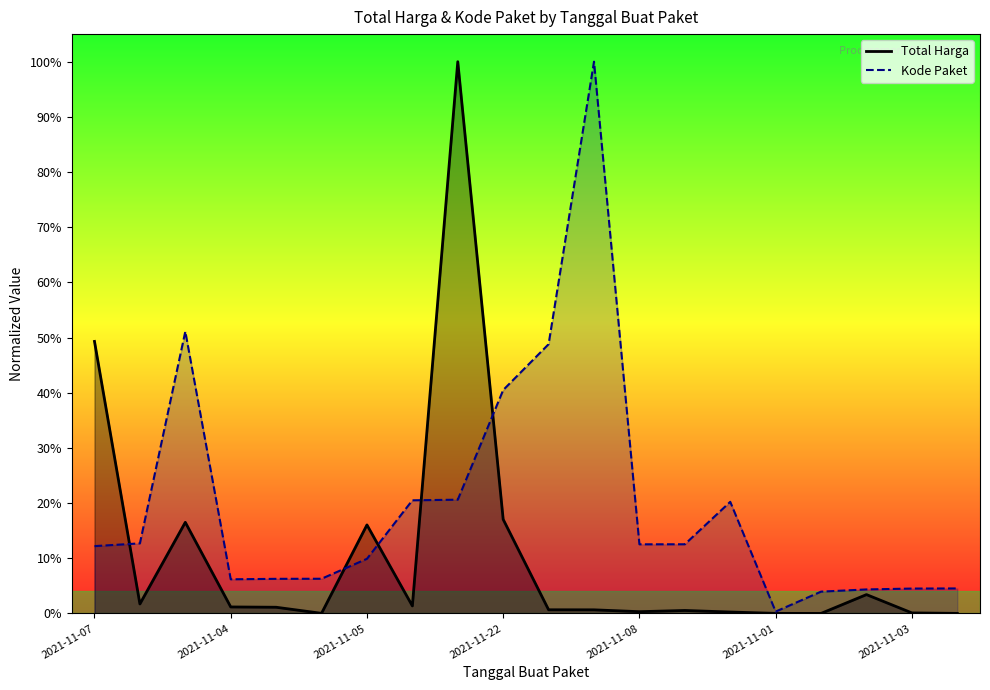

At which category is the sum across all series the highest?

2021-11-11